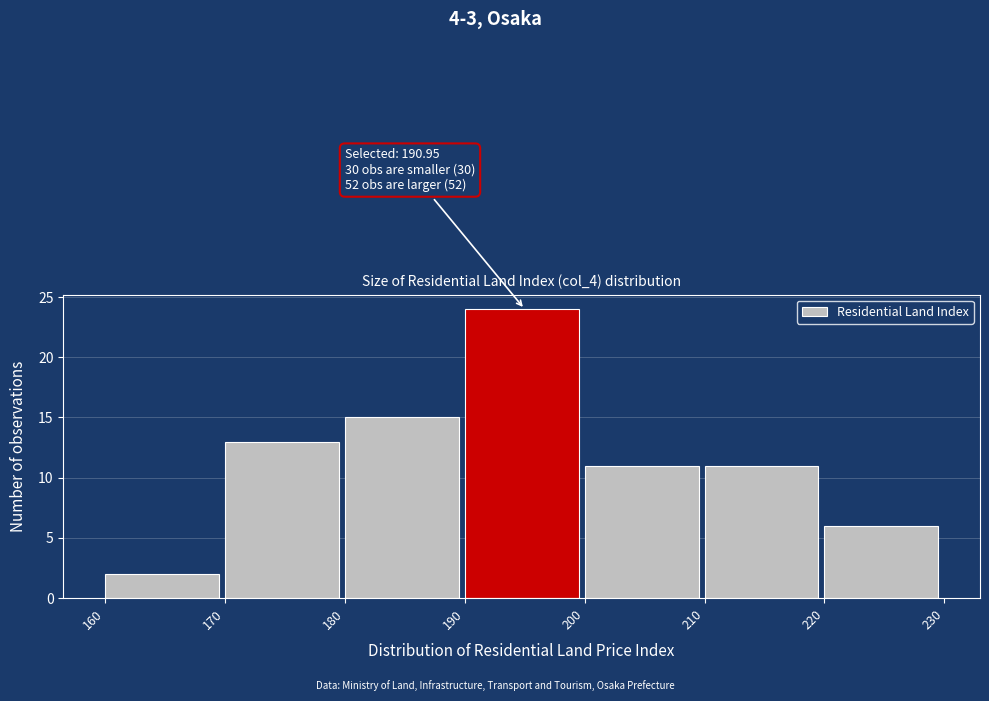

Over which range of the x-axis is the bar tallest?

190 to 200